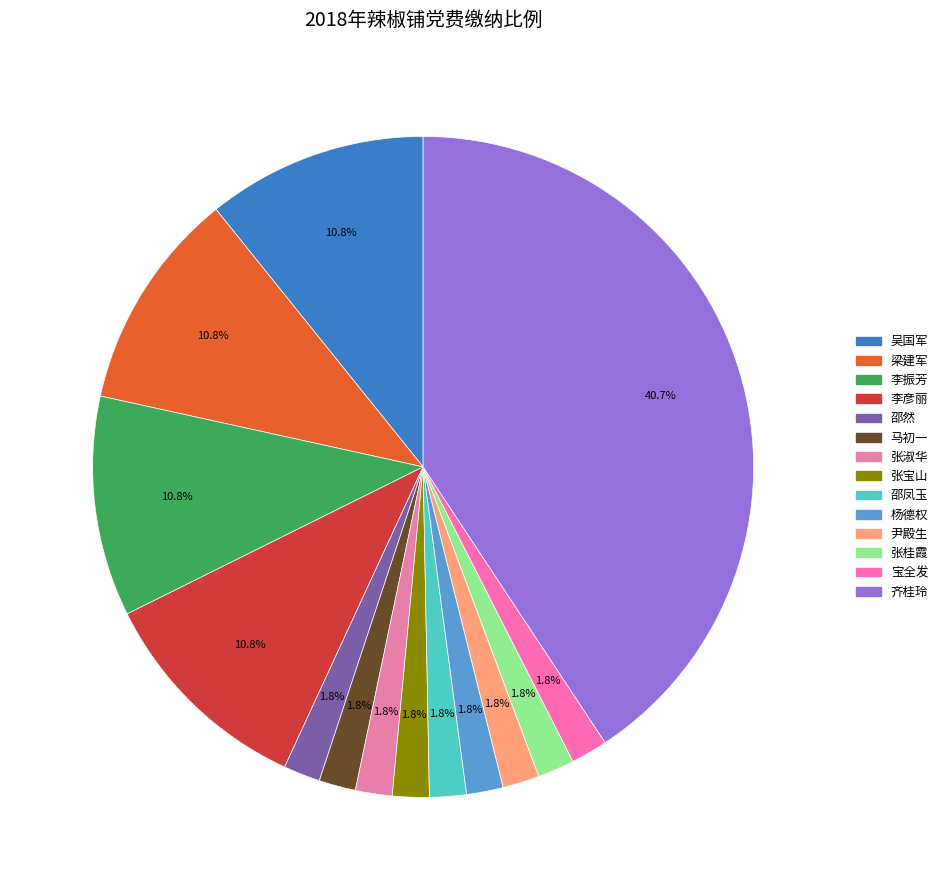

Combined, do 邵然 and 梁建军 account for over 50%?

No